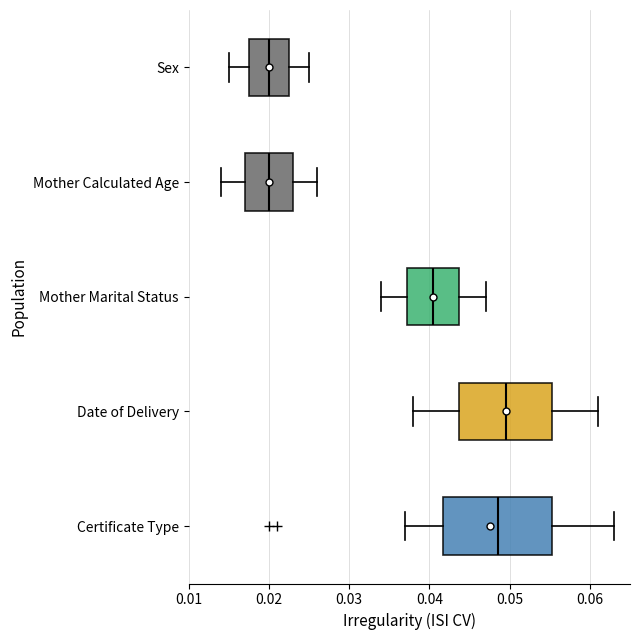

Reading bottom to top, read every box against the x-axis: the position of its median line, the range the box covers, and the ends of its whiskers. The values are not printed on the chart, so give them approximately, as read against the axis.

Certificate Type: median 0.049, box 0.042 to 0.055, whiskers 0.037 to 0.063
Date of Delivery: median 0.050, box 0.044 to 0.055, whiskers 0.038 to 0.061
Mother Marital Status: median 0.041, box 0.037 to 0.044, whiskers 0.034 to 0.047
Mother Calculated Age: median 0.020, box 0.017 to 0.023, whiskers 0.014 to 0.026
Sex: median 0.020, box 0.018 to 0.023, whiskers 0.015 to 0.025